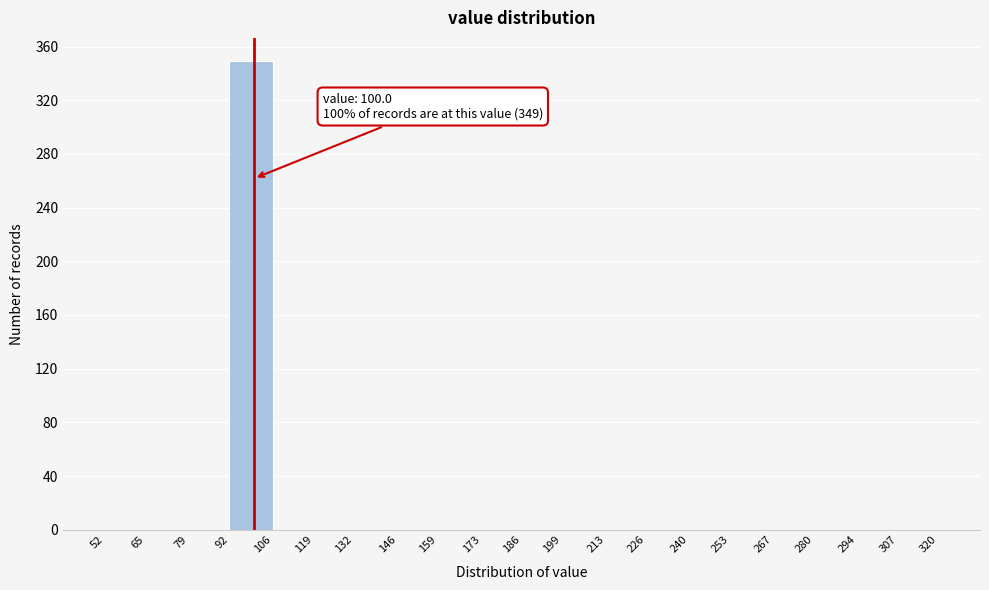

Over which range of the x-axis is the bar tallest?

92 to 106